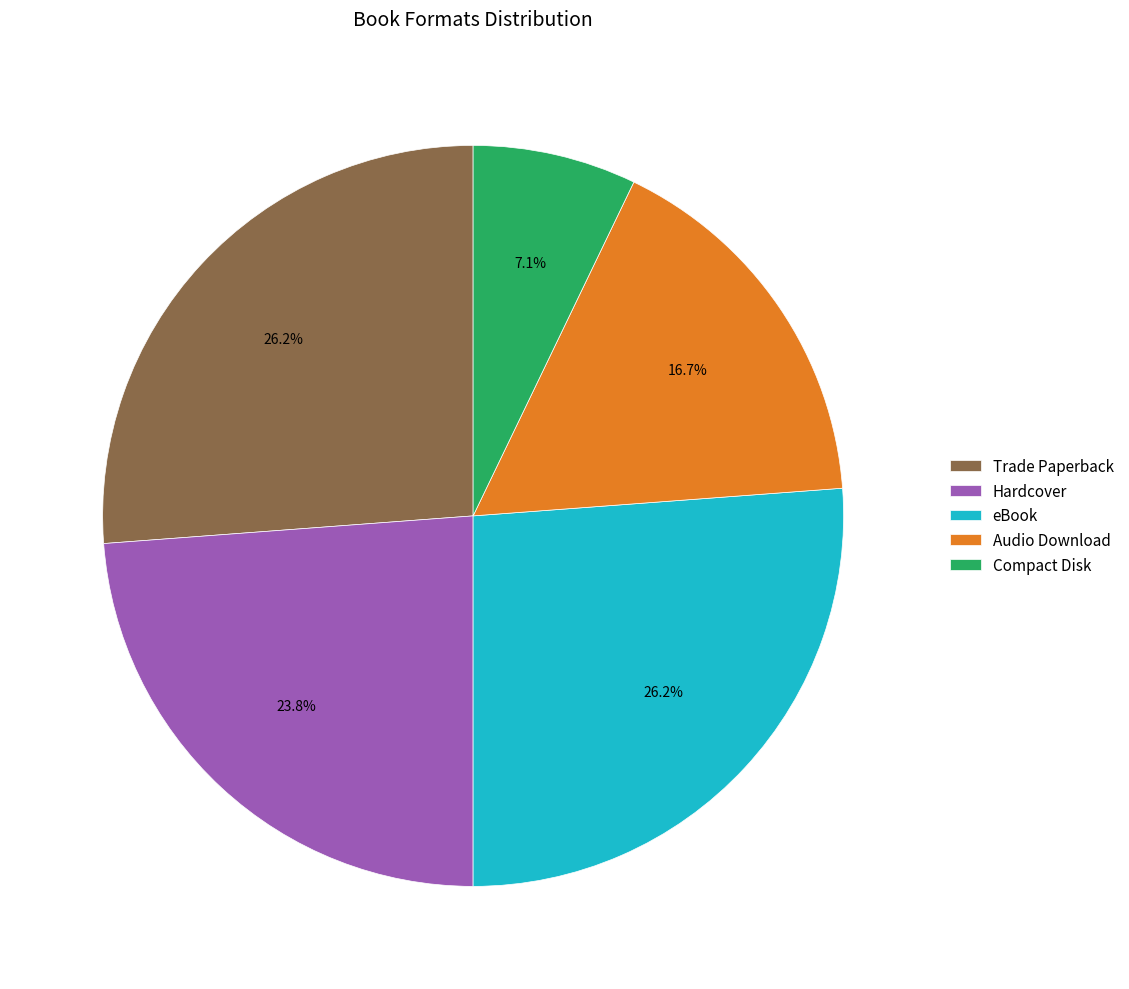

What percentage is the Trade Paperback slice, to the nearest percent?

26%